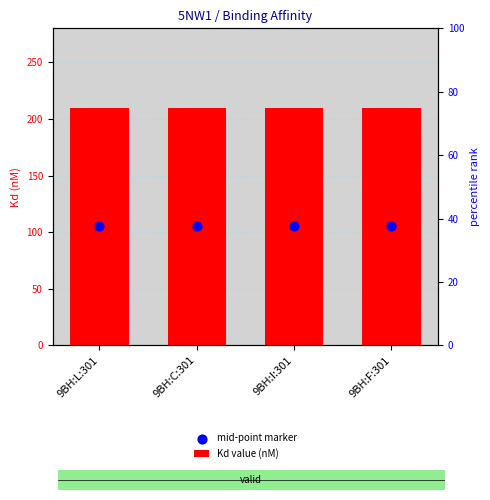

Which series has the largest total across all categories?

Kd value (nM)